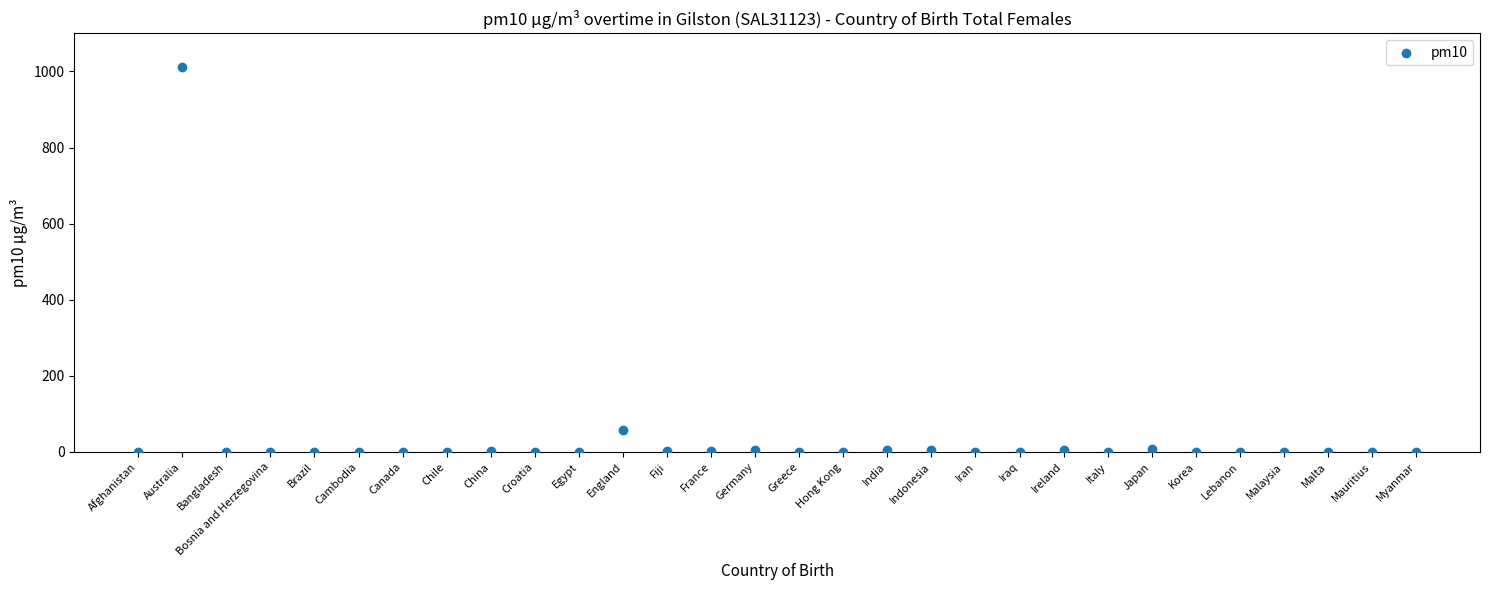

What Y value in the scatter plot is closest to 505?

58